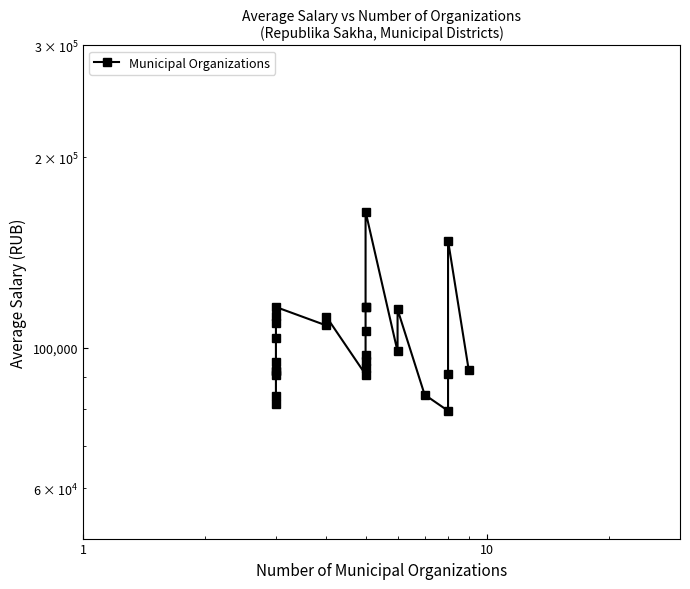

How many data points are above 97294?

14